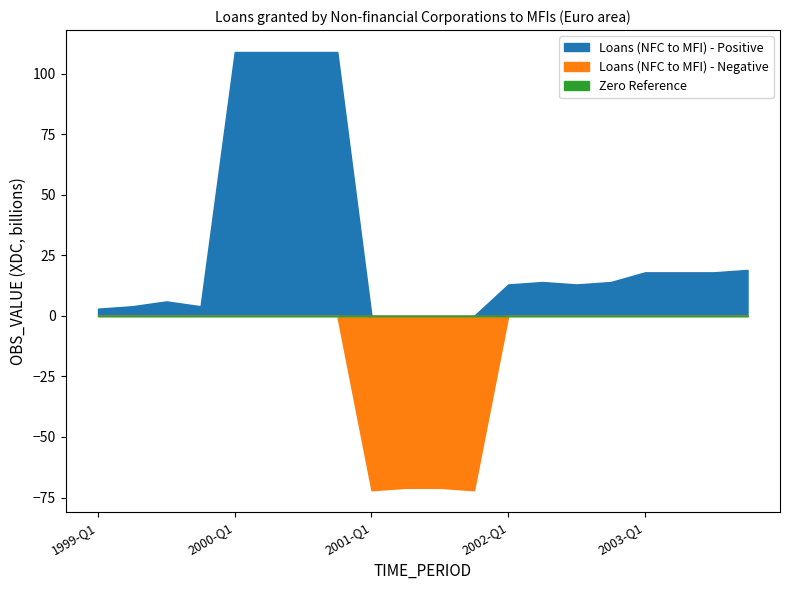

Which label corresponds to the largest value in the chart?

2000-Q1